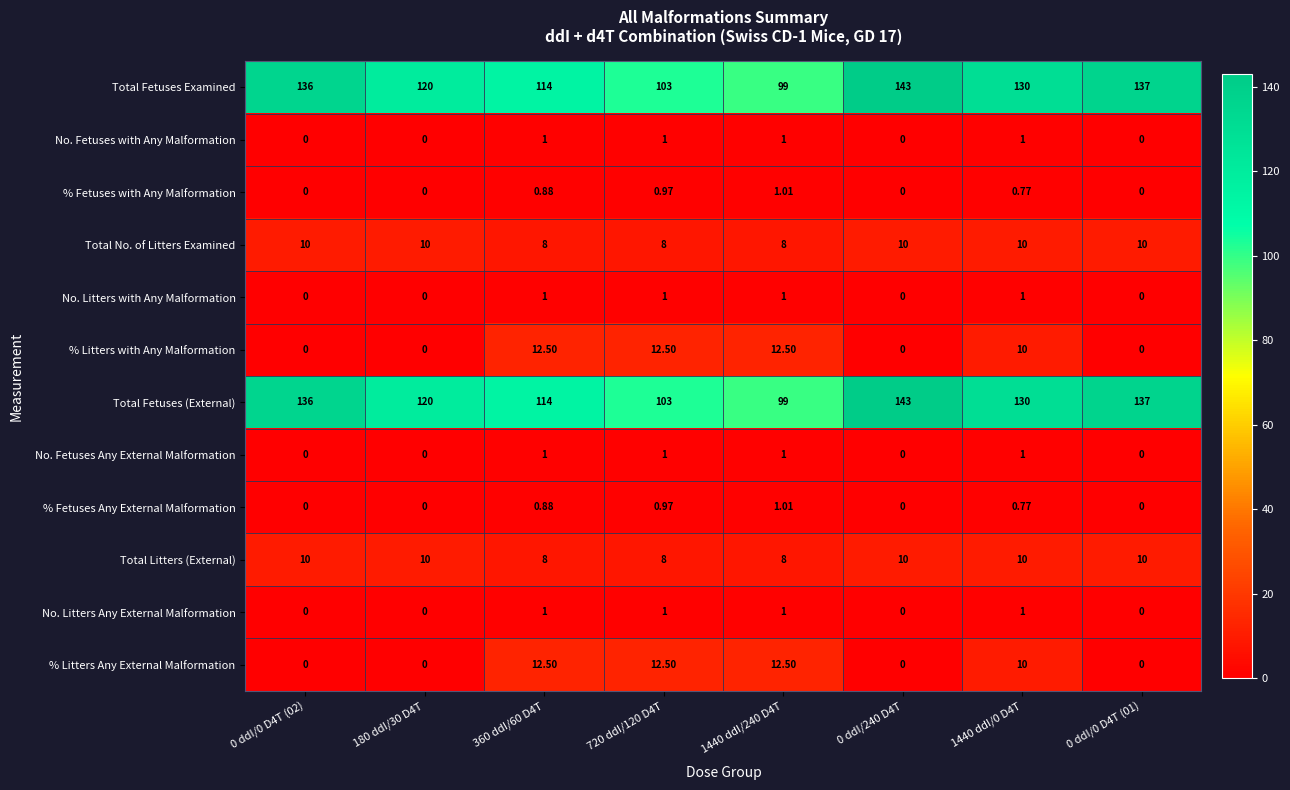

Is the value of Total Fetuses Examined at 360 ddI/60 D4T greater than the value of No. Fetuses Any External Malformation at 720 ddI/120 D4T?

Yes